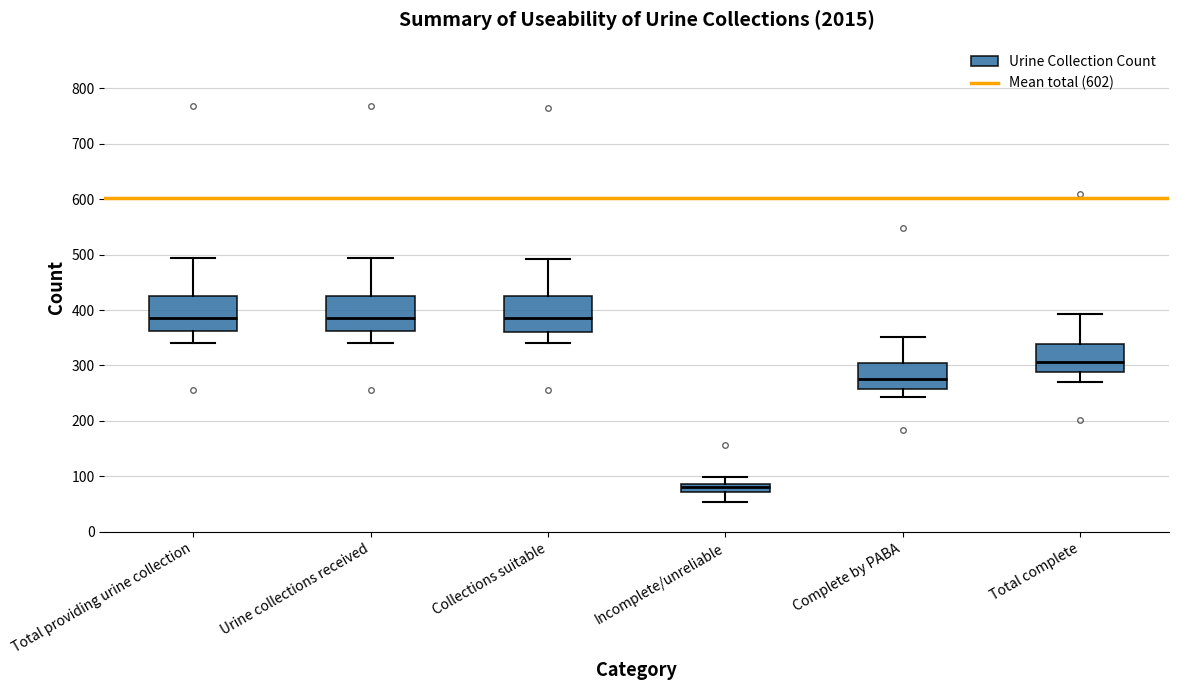

Reading left to right, read every box against the y-axis: the position of its median line, the range the box covers, and the ends of its whiskers. The values are not printed on the chart, so give them approximately, as read against the axis.

Total providing urine collection: median 390, box 360 to 430, whiskers 340 to 490
Urine collections received: median 390, box 360 to 430, whiskers 340 to 490
Collections suitable: median 390, box 360 to 430, whiskers 340 to 490
Incomplete/unreliable: median 80, box 70 to 90, whiskers 50 to 100
Complete by PABA: median 280, box 260 to 300, whiskers 240 to 350
Total complete: median 310, box 290 to 340, whiskers 270 to 390